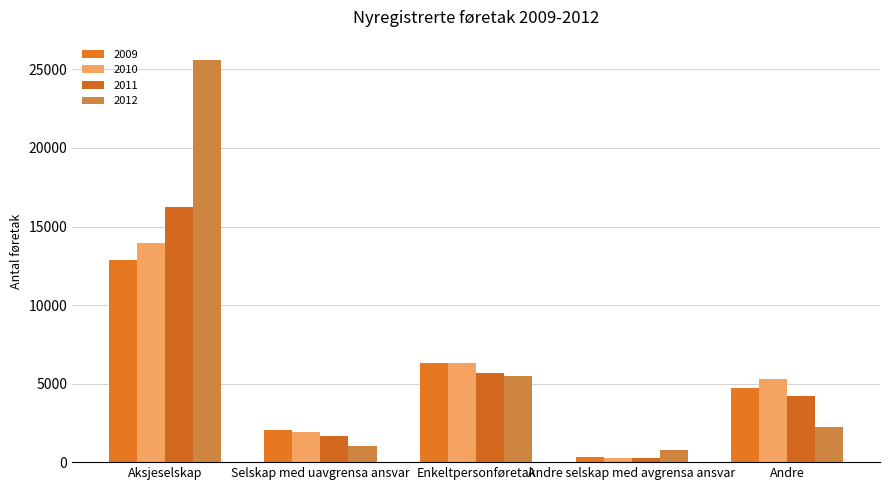

What position from the right is Andre?

1